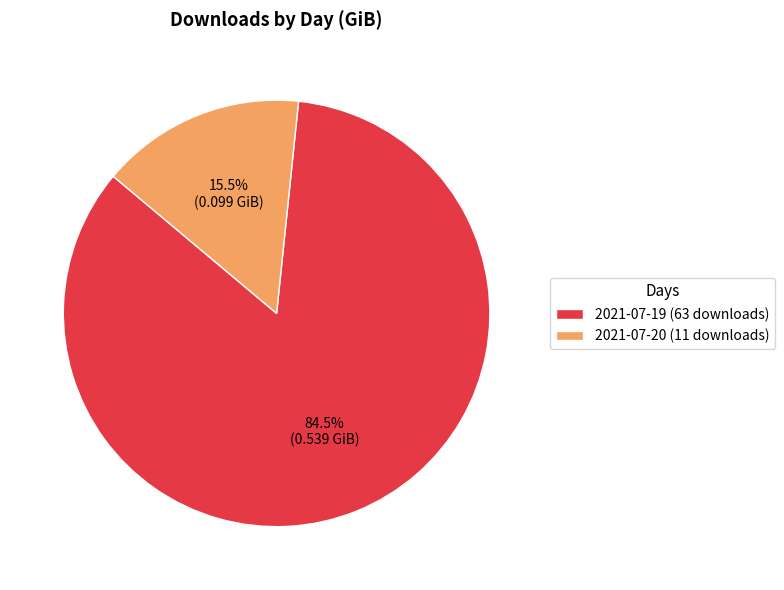

How many slices are in this pie chart?

2